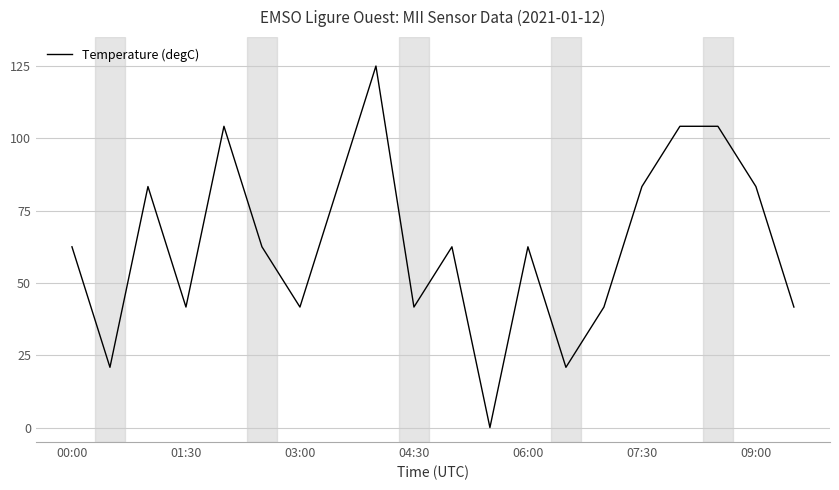

What is the maximum value shown in the chart?

125.0